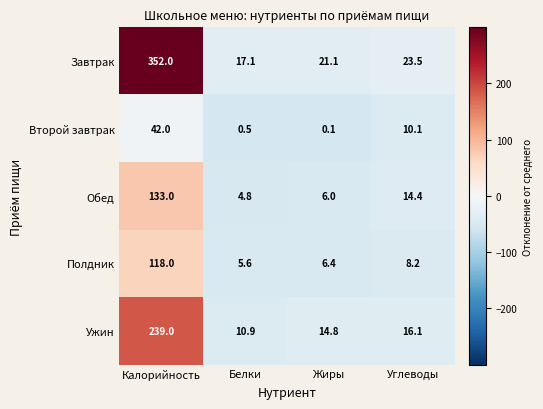

The Полдник series shows 80.2 at Калорийность. True or false?

False